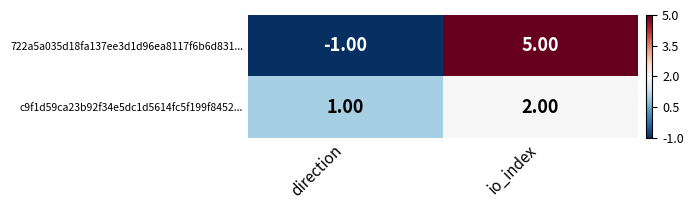

Rank the series by their average value, from highest to lowest.

722a5a035d18fa137ee3d1d96ea8117f6b6d831..., c9f1d59ca23b92f34e5dc1d5614fc5f199f8452...